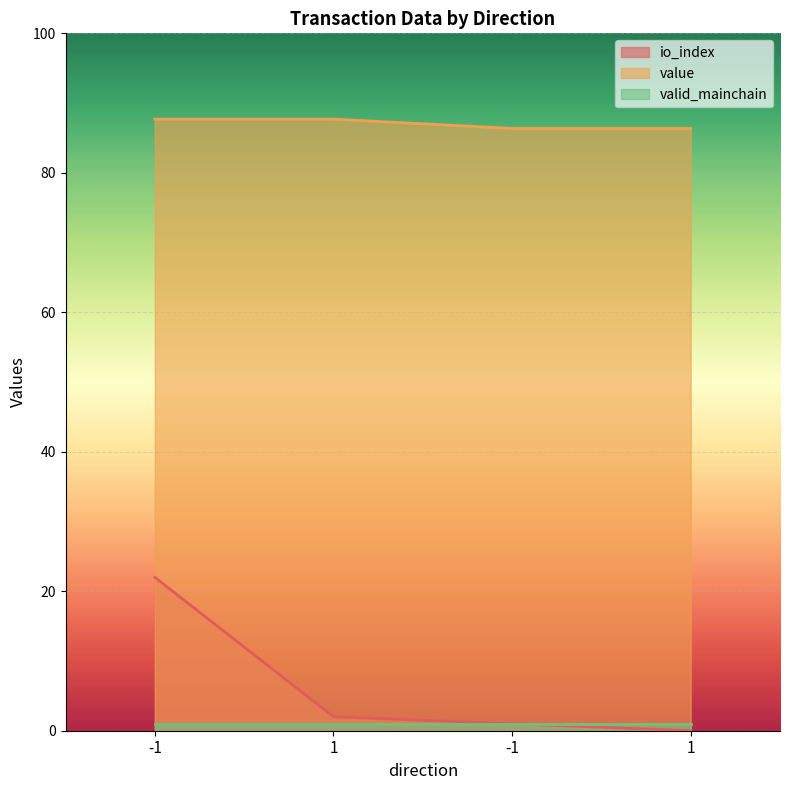

How many data points in value are above 87?

2